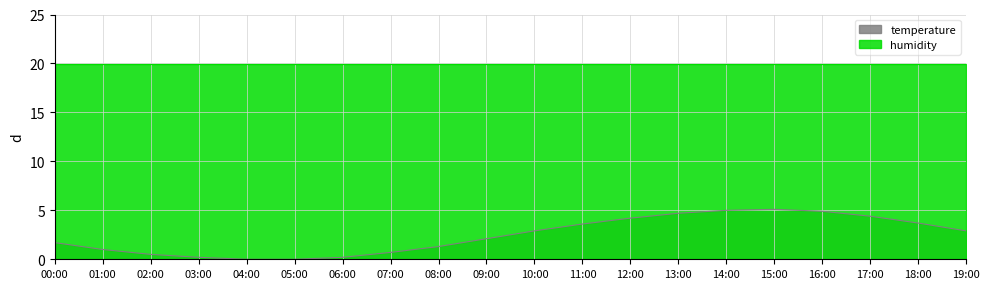

What is the value of the 18th point from the left?

4.4